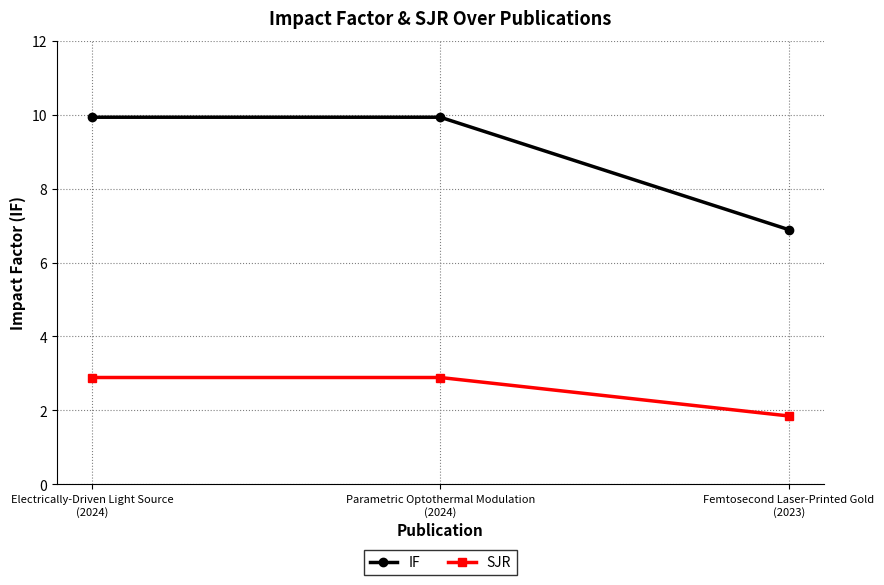

What is the label of the 1st point from the right?

Femtosecond Laser-Printed Gold
(2023)